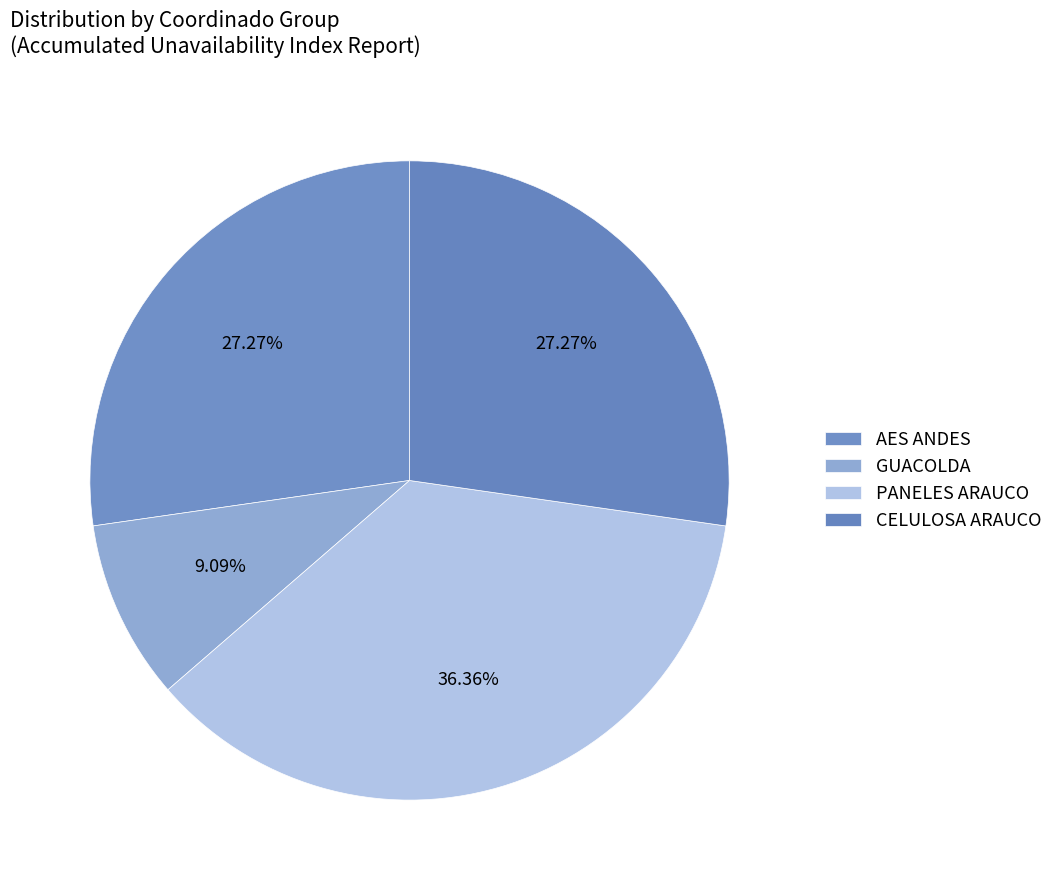

How many slices are in this pie chart?

4